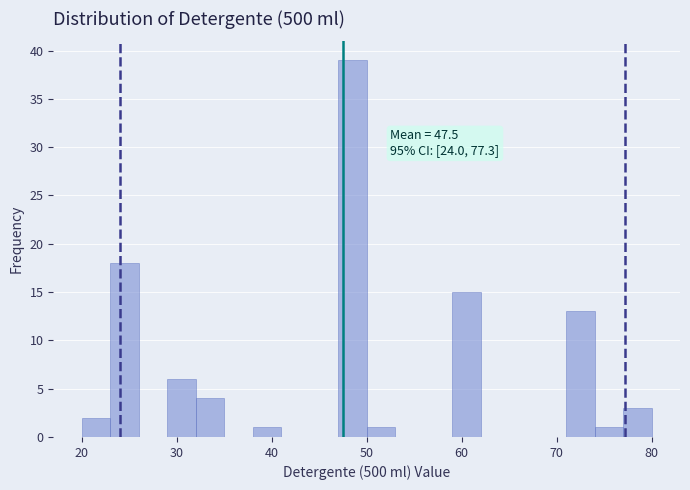

Around what value on the x-axis is the tallest bar? Give the approximate position of its centre, as read against the axis.

49